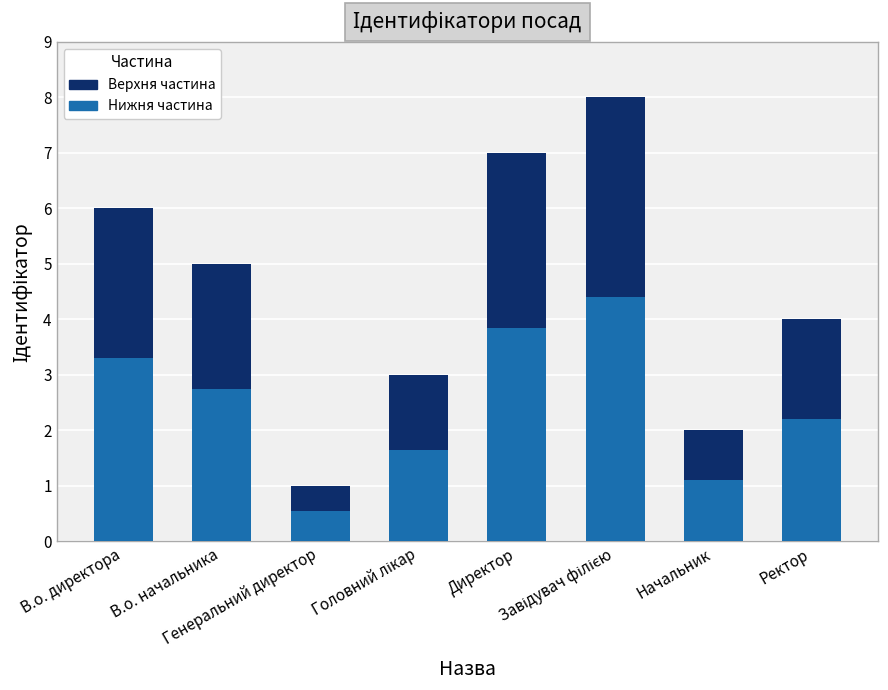

What is the minimum value for Нижня частина?

0.6